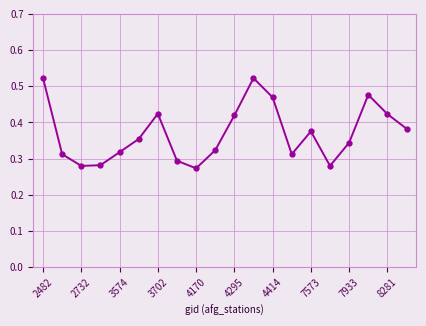

Count the values in the range 0 to 1.

20